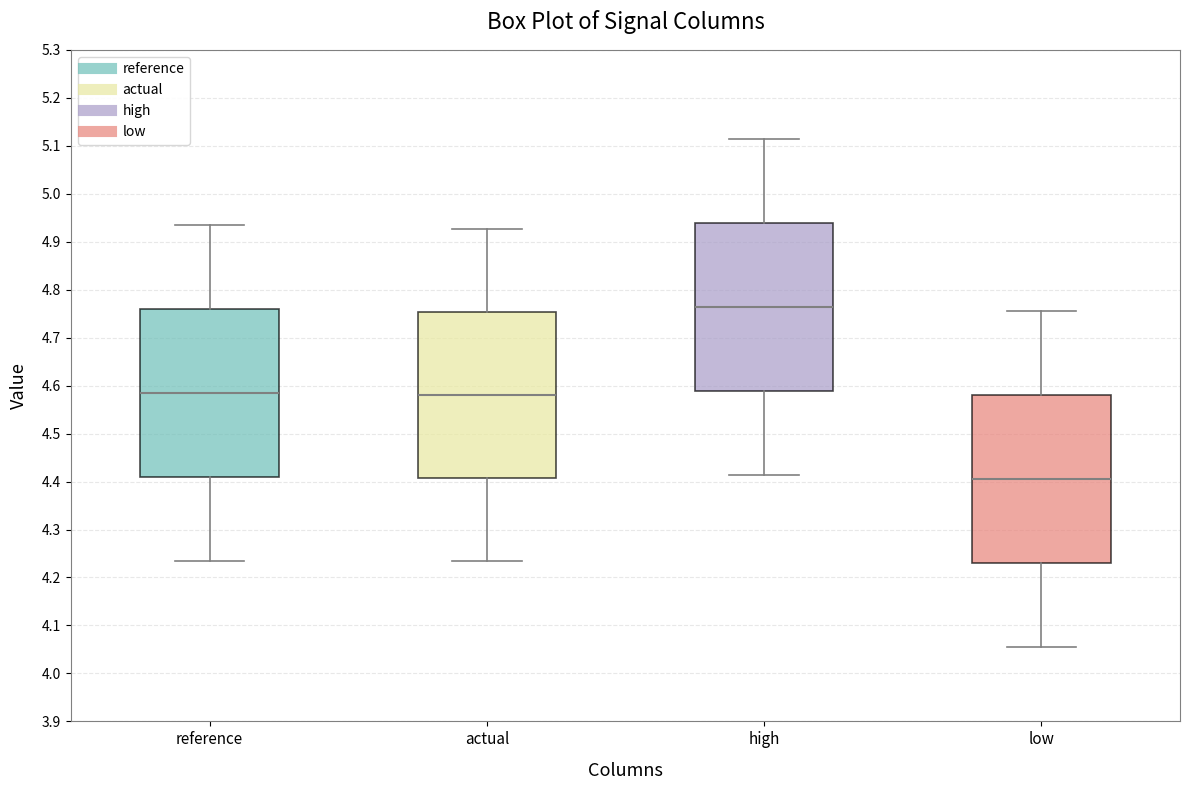

Where does the lower whisker of the box for reference end on the y-axis? The values are not printed on the chart, so give them approximately, as read against the axis.

4.23